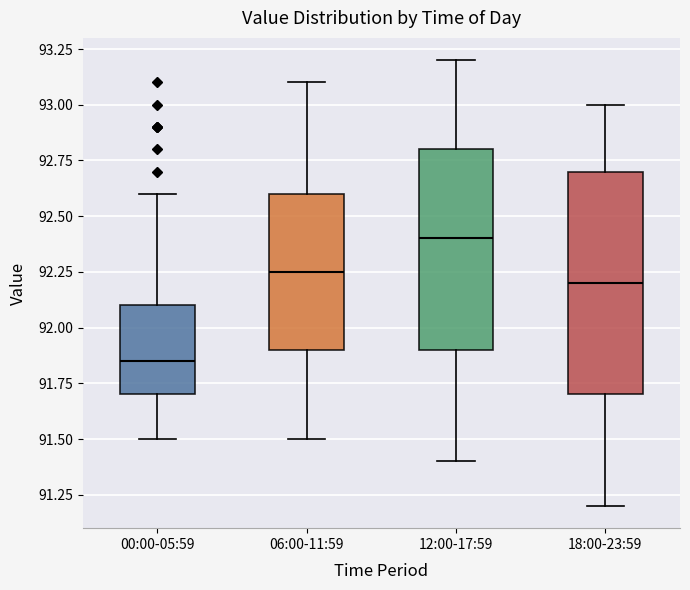

Which box is the tallest, from its lower edge to its upper edge?

18:00-23:59